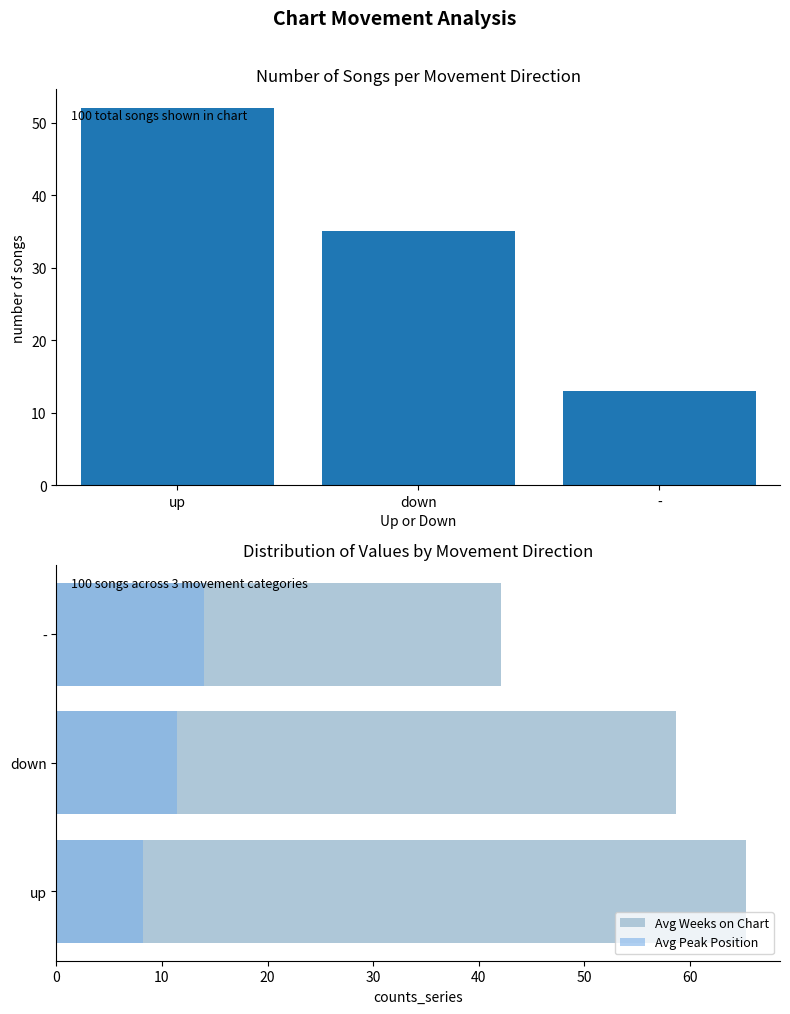

Reading left to right, transcribe all the data shown in this chart.

Count of Songs: 52.0	35.0	13.0
Avg Weeks on Chart: 65.3	58.7	42.1
Avg Peak Position: 8.2	11.4	14.0